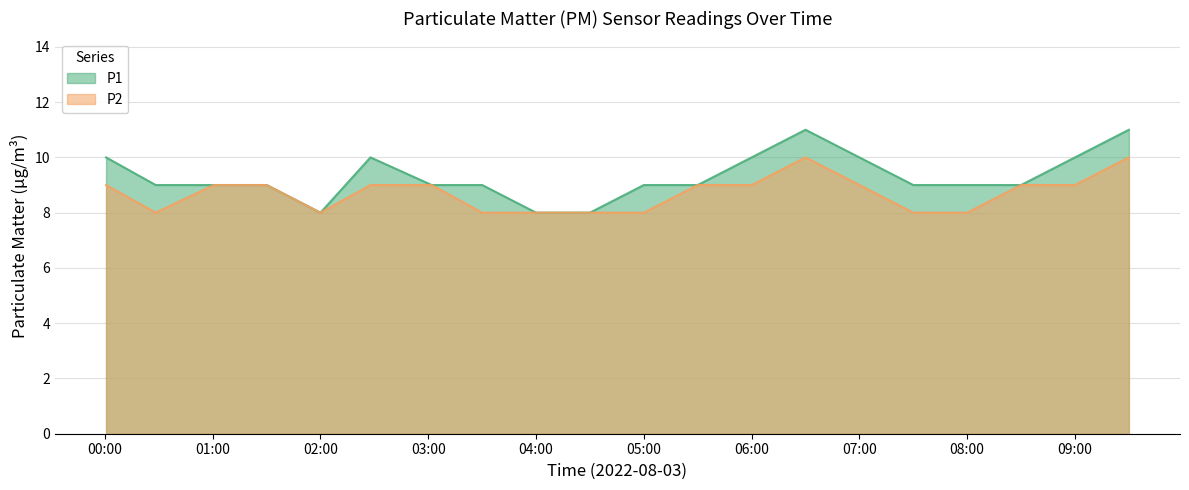

At 08:00, list the series in order from smallest to largest.

P2, P1